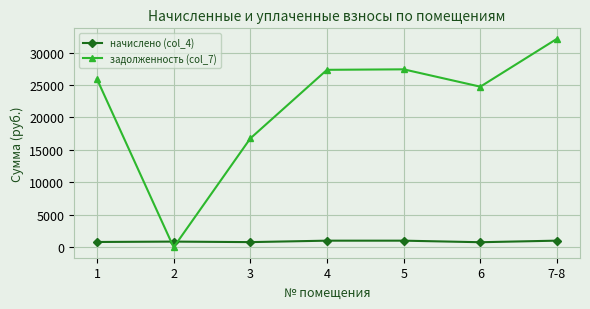

Rank the series at 4 from lowest to highest value.

начислено (col_4), задолженность (col_7)